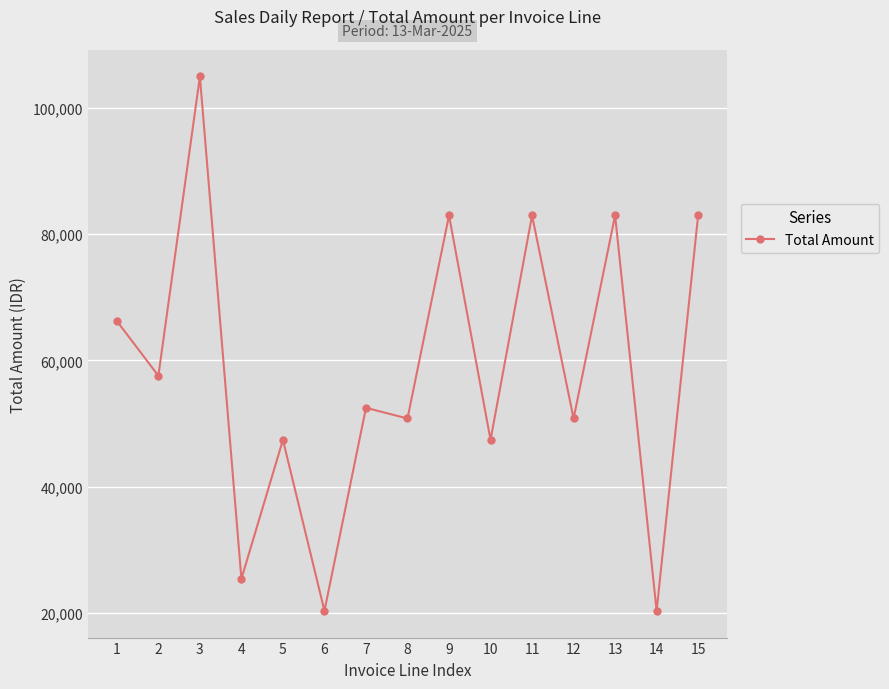

Where is the first local maximum?

3